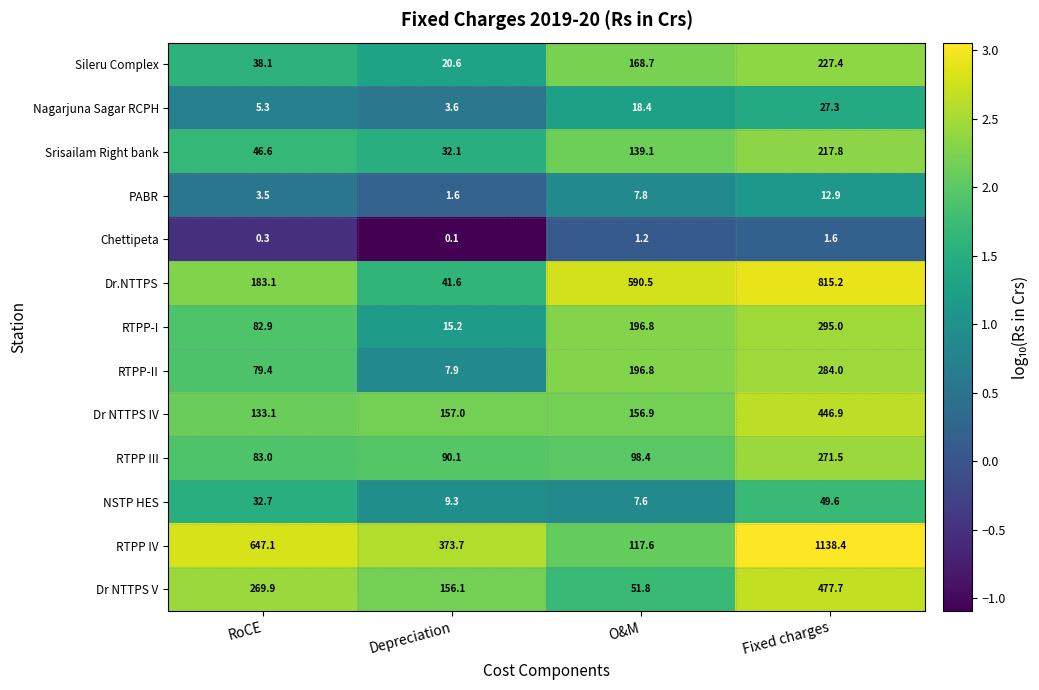

Is it true that Dr.NTTPS equals 1086.7 at Fixed charges?

False